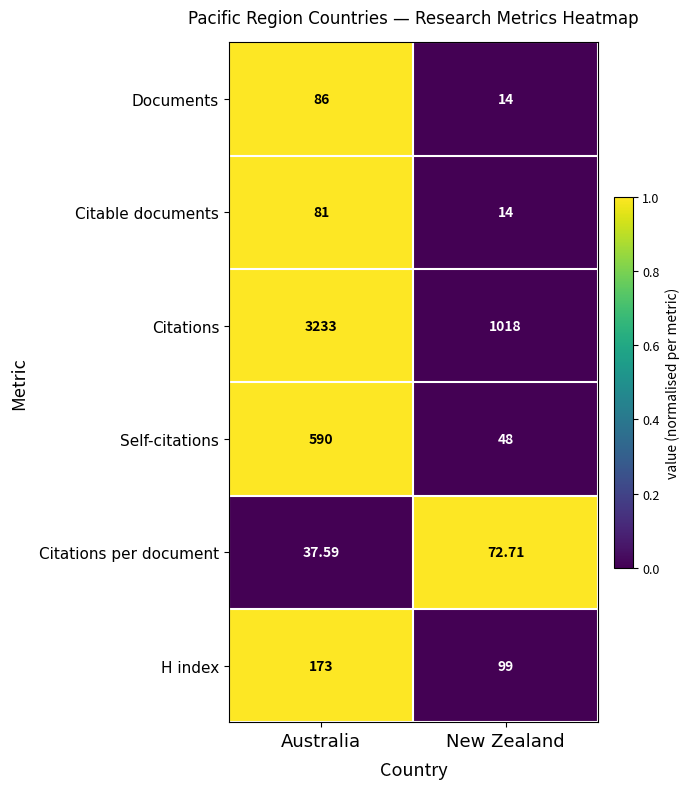

Which series changed the most between Australia and New Zealand?

Citations